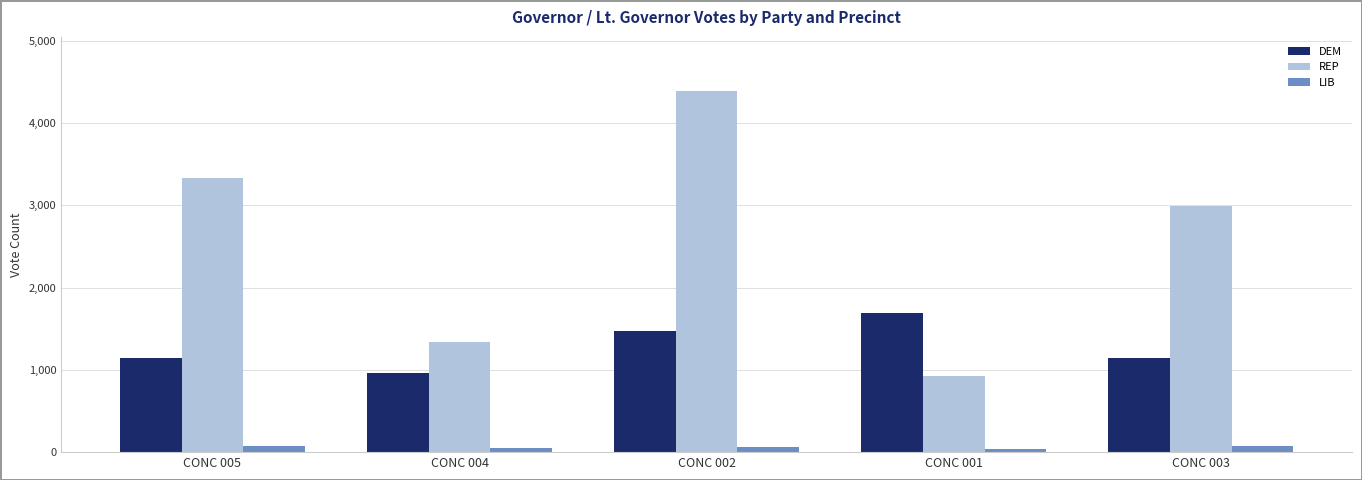

What is the value of the DEM bar at the 3rd from the left?

1470